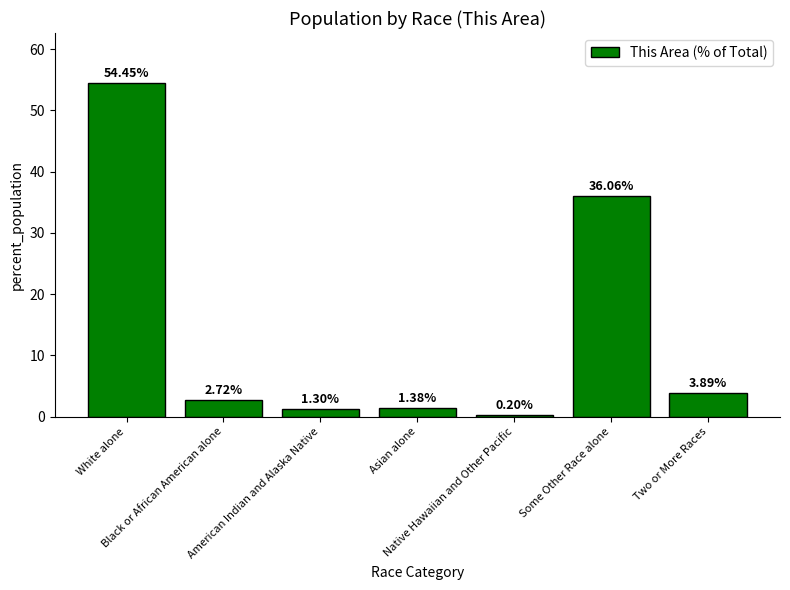

What is the average value?

14.3